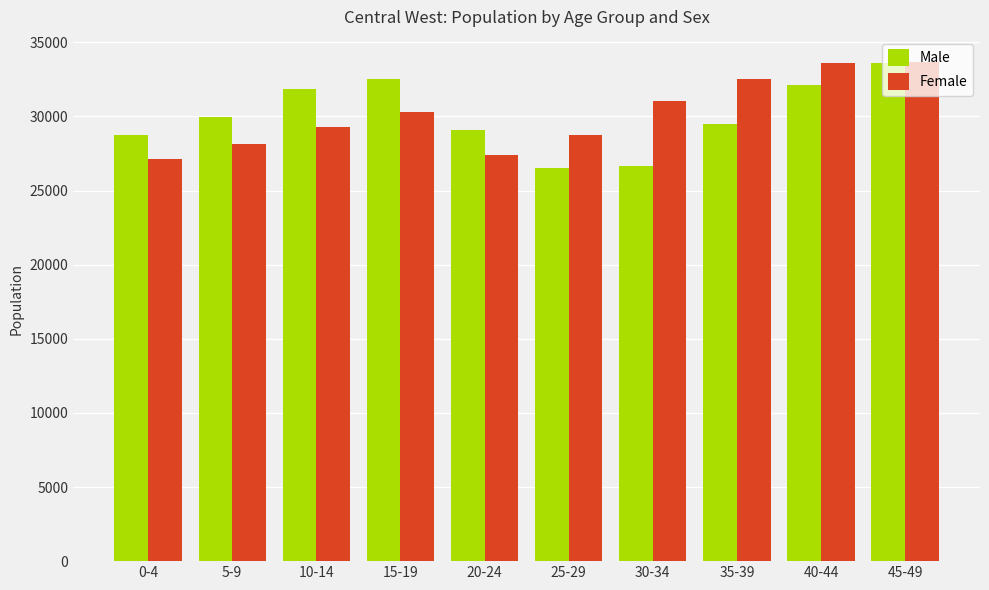

What is the difference between the maximum and minimum values in the Female series?

6530